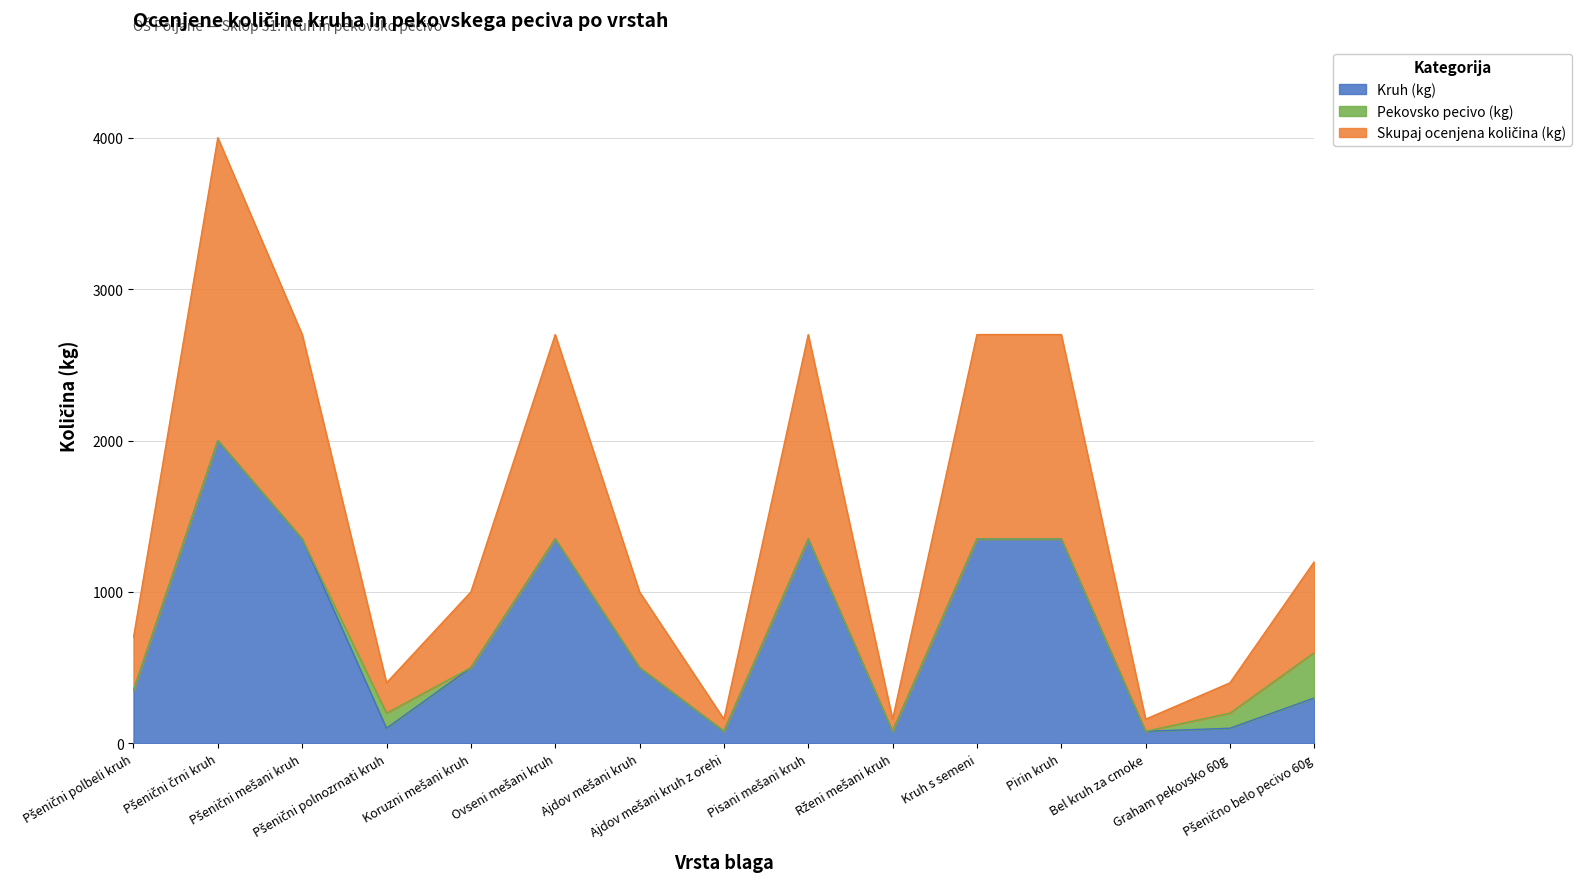

What is the maximum value for Kruh (kg)?

2000